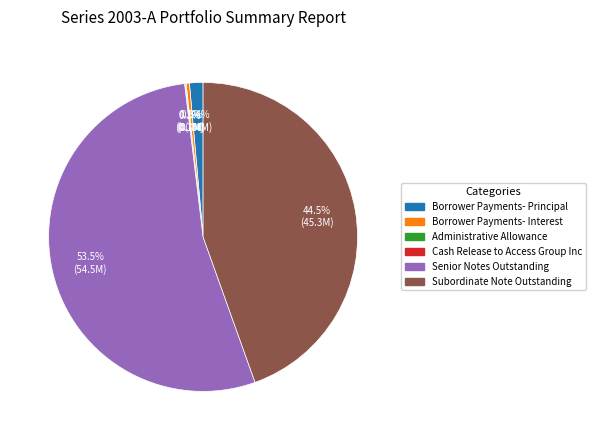

Approximately how many times larger is the value at Senior Notes Outstanding compared to Subordinate Note Outstanding?

1.2